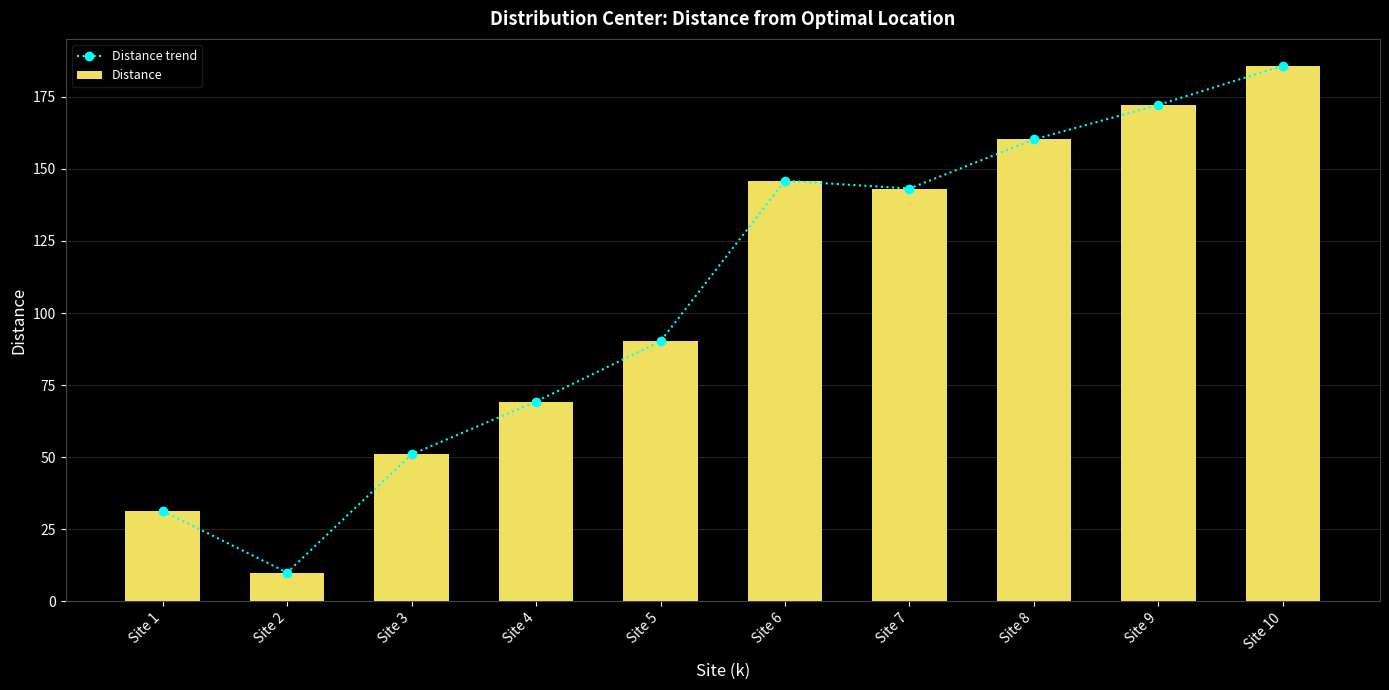

The Distance trend series shows 31.4 at Site 1. True or false?

True